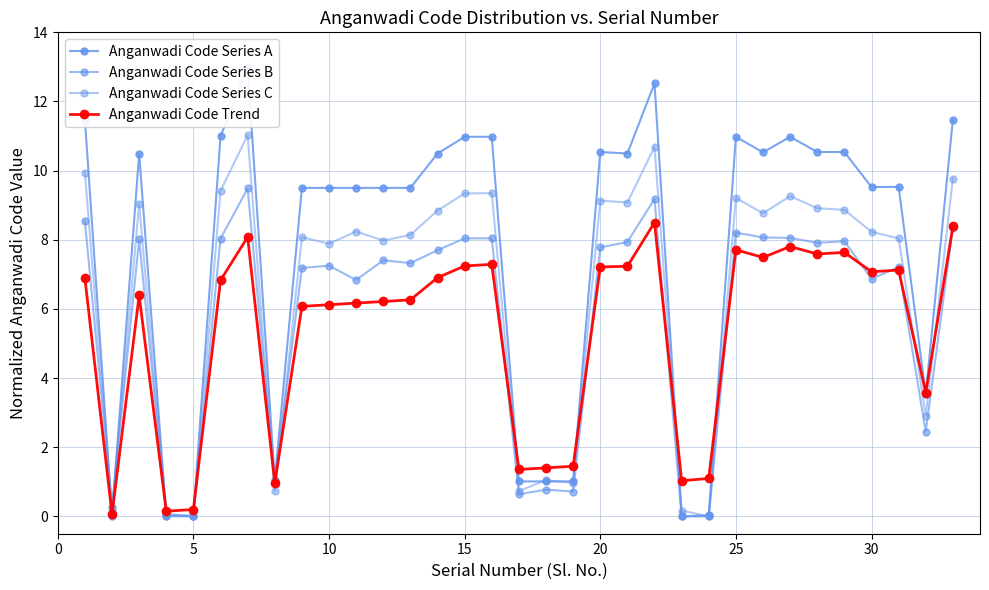

List the series in order of their overall mean, highest first.

Anganwadi Code Series A, Anganwadi Code Series C, Anganwadi Code Series B, Anganwadi Code Trend